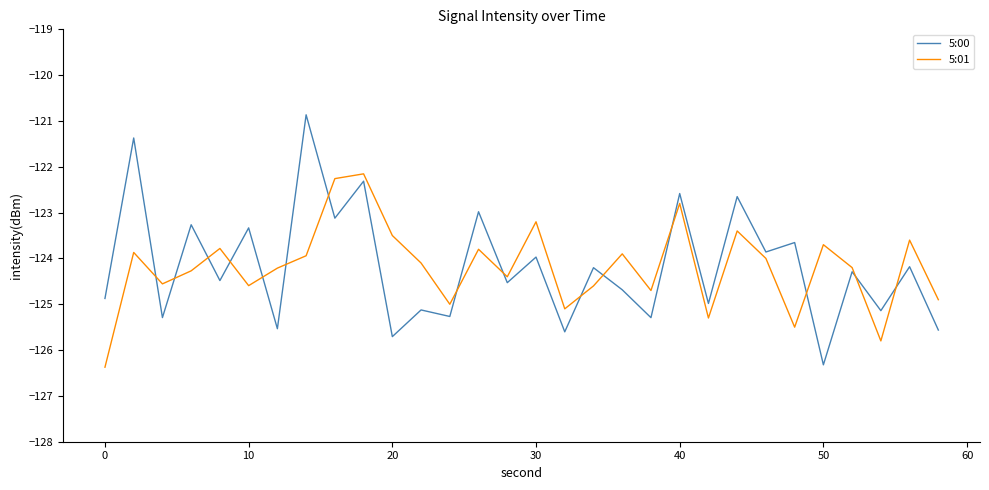

Is this an area chart (filled region under the line)?

No